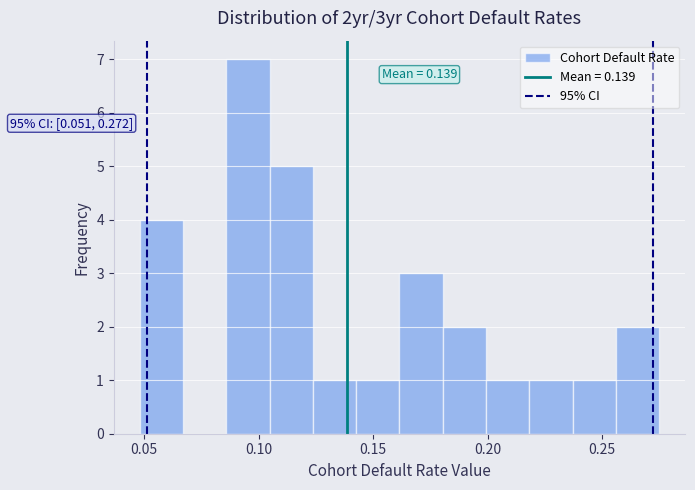

Read against the x-axis, roughly where is the centre of the tallest bar?

0.095